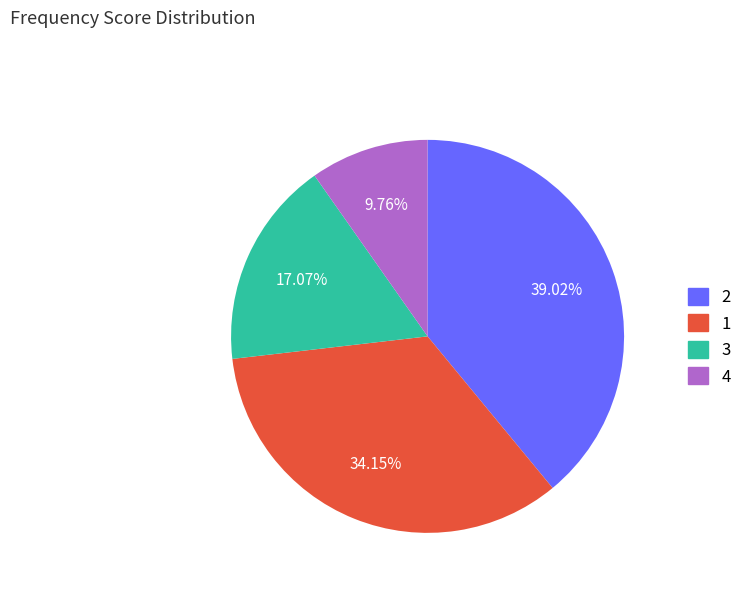

What percentage is the 1 slice, to the nearest percent?

34%